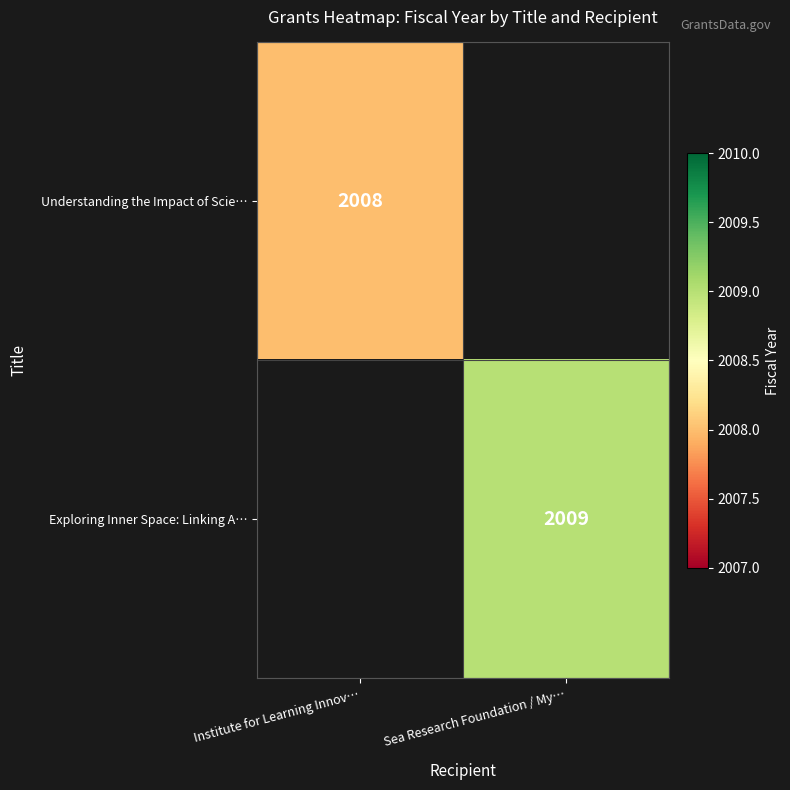

Is the value of Exploring Inner Space: Linking A… at Sea Research Foundation / My… greater than the value of Understanding the Impact of Scie… at Institute for Learning Innov…?

Yes